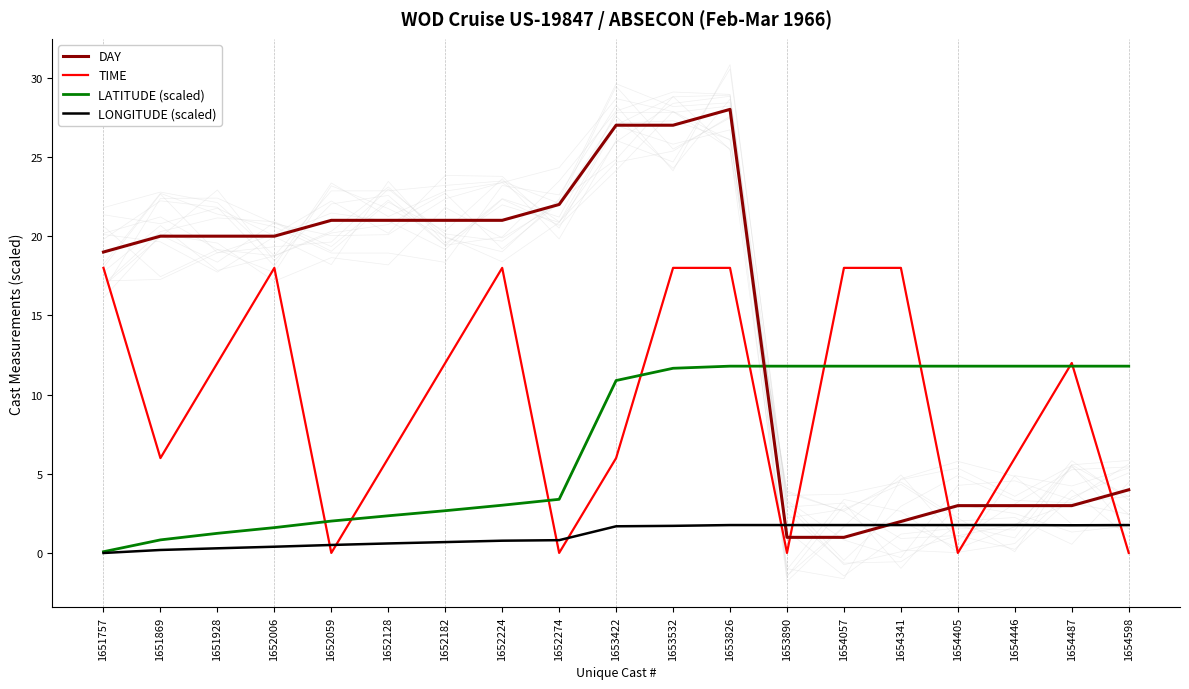

True or false: LONGITUDE (scaled) has a value of 0.8 at 1652224.

True